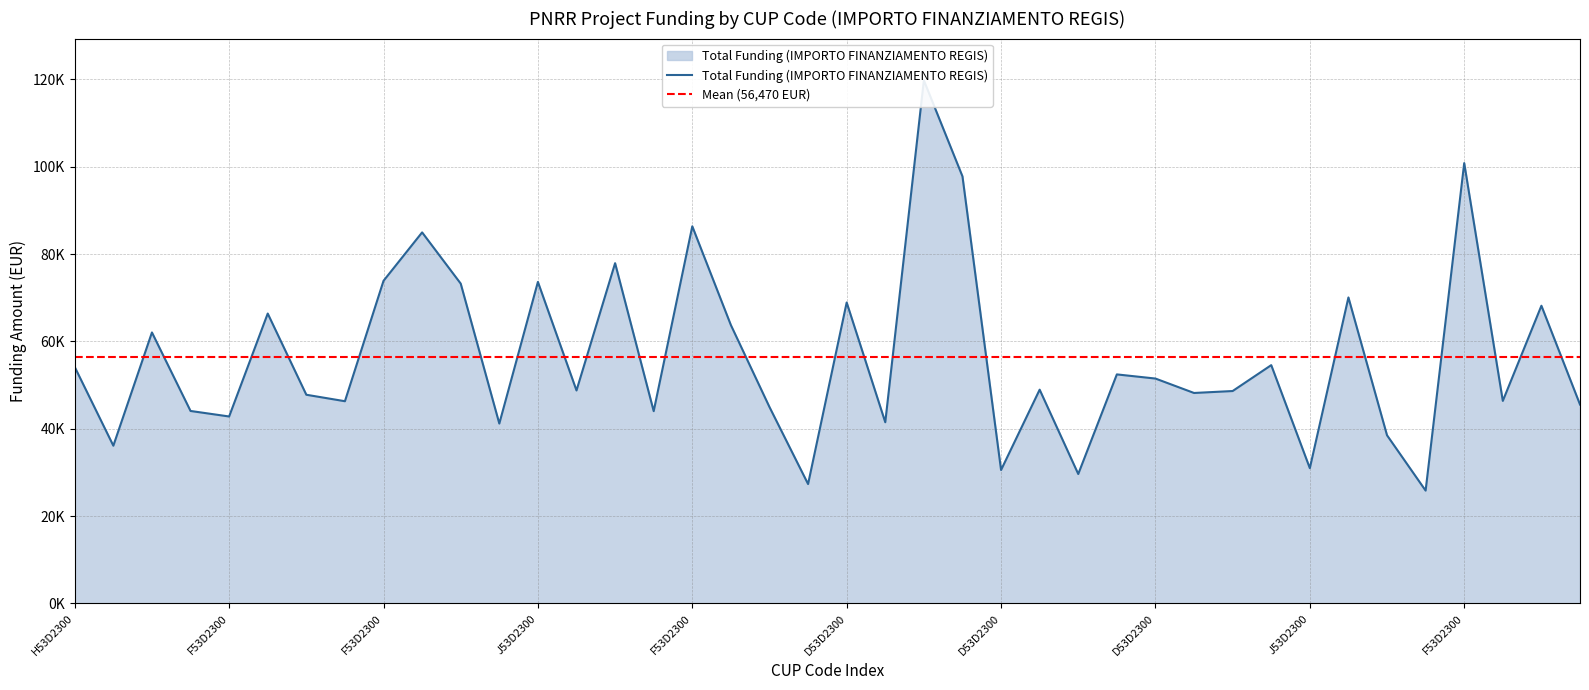

What is the label of the 3rd point from the right?

F53D23002550006